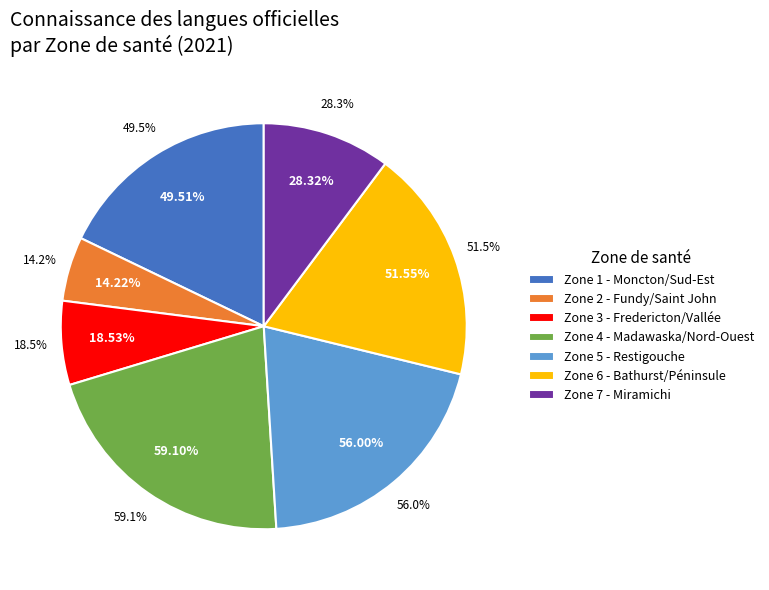

Does Zone 3 - Fredericton et de la vallée represent more than half of the total?

No